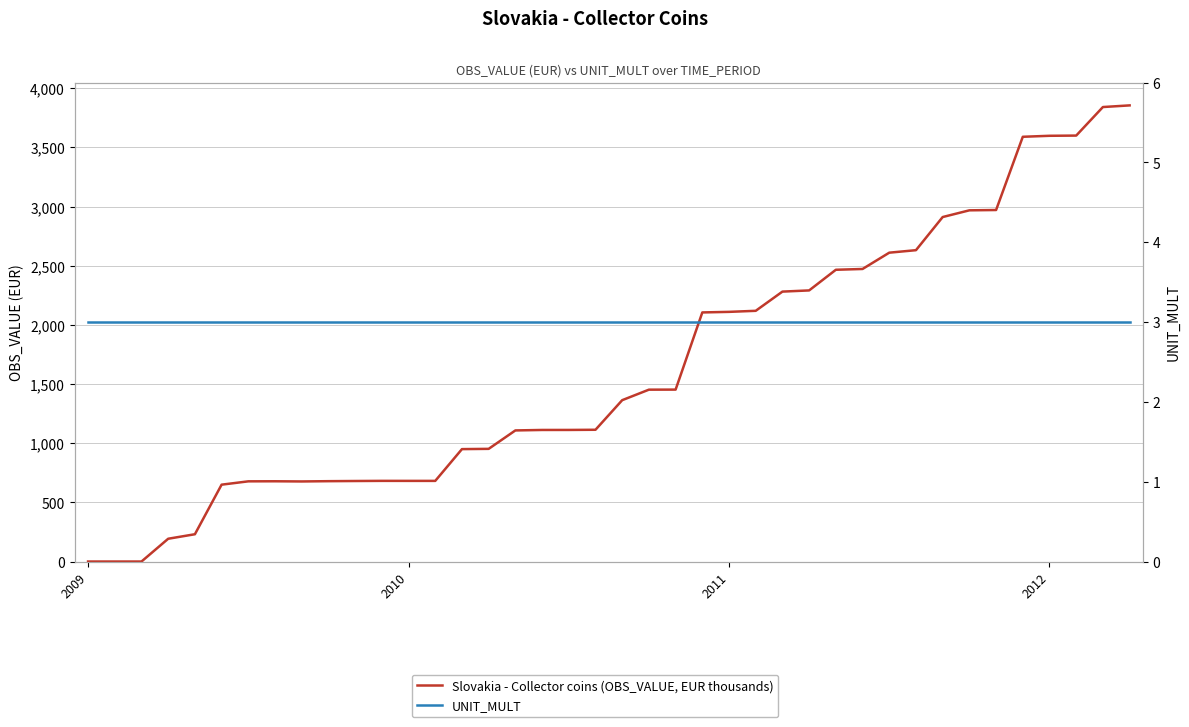

How many values in the Slovakia - Collector coins (OBS_VALUE, EUR thousands) series are below 1364?

20